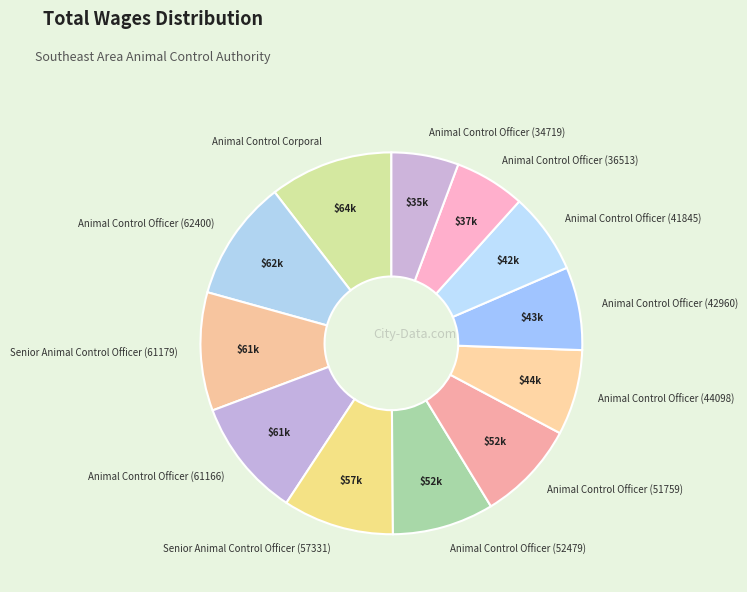

Is it true that Animal Control Officer (36513) is 13% of the pie?

False